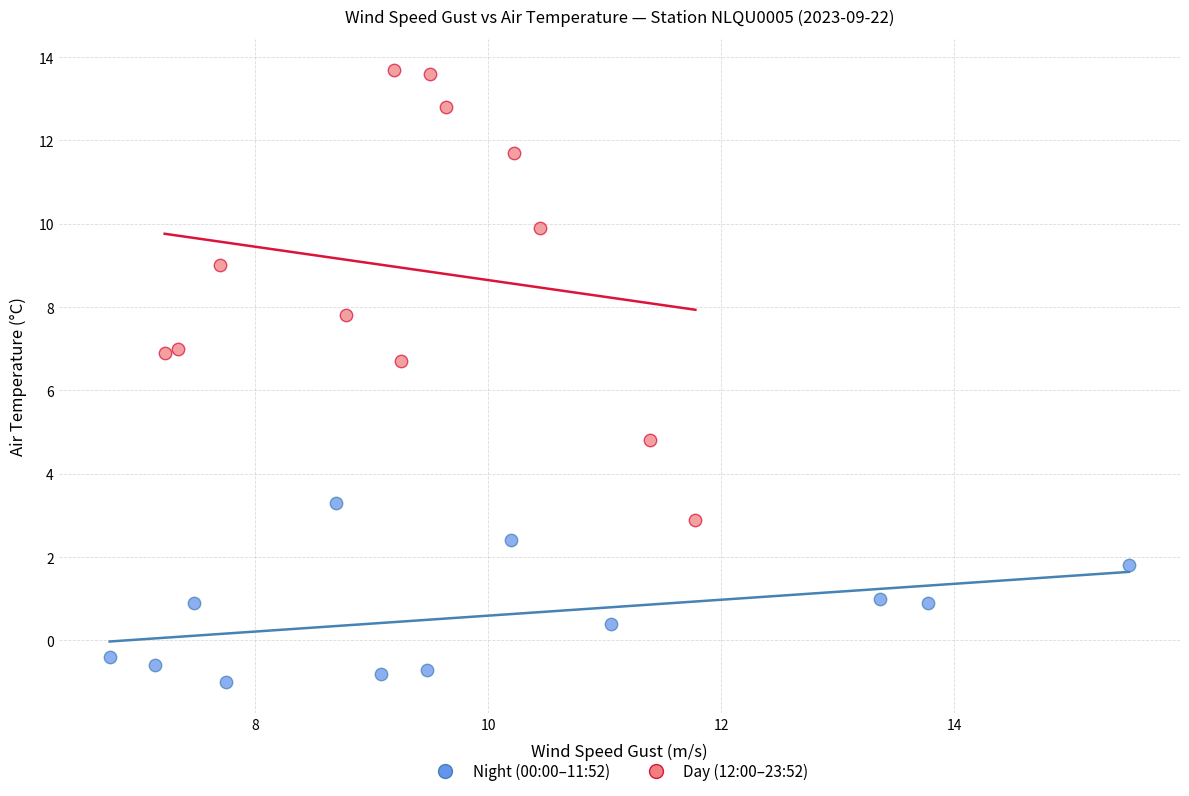

Which series has the largest Y range (max minus min)?

Day (12:00–23:52)